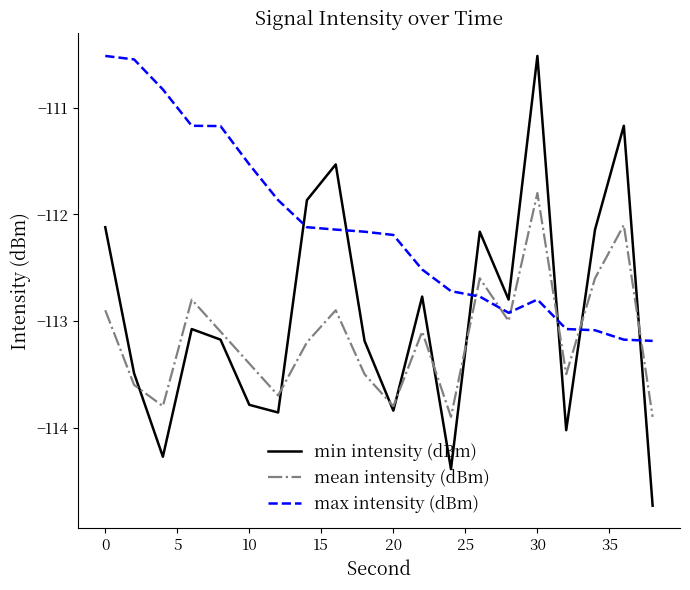

What is the greatest value displayed?

-110.5